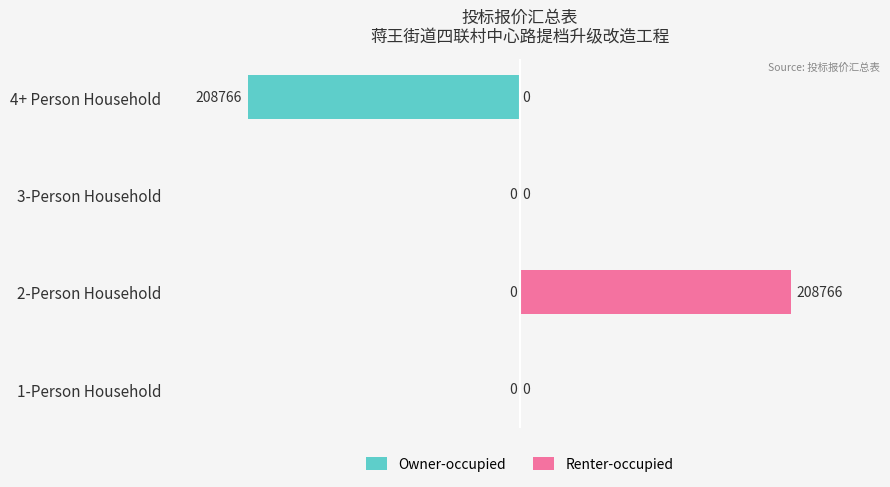

How many values in the Renter-occupied series exceed 0?

1